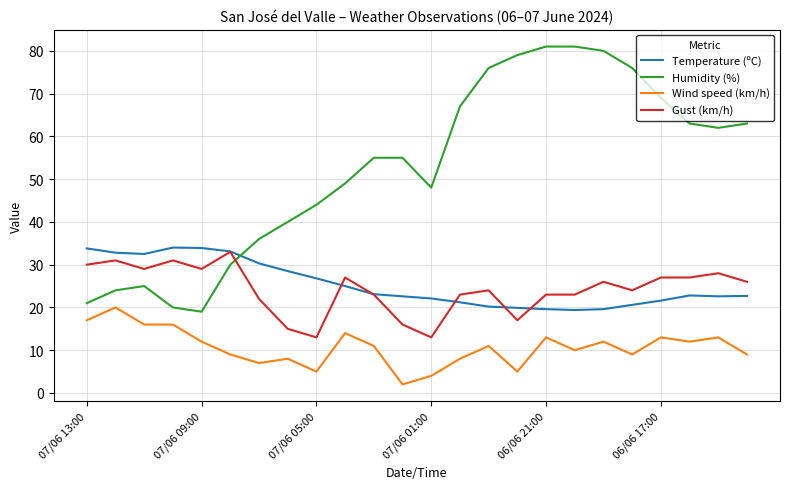

What is the minimum value shown in the chart?

2.0